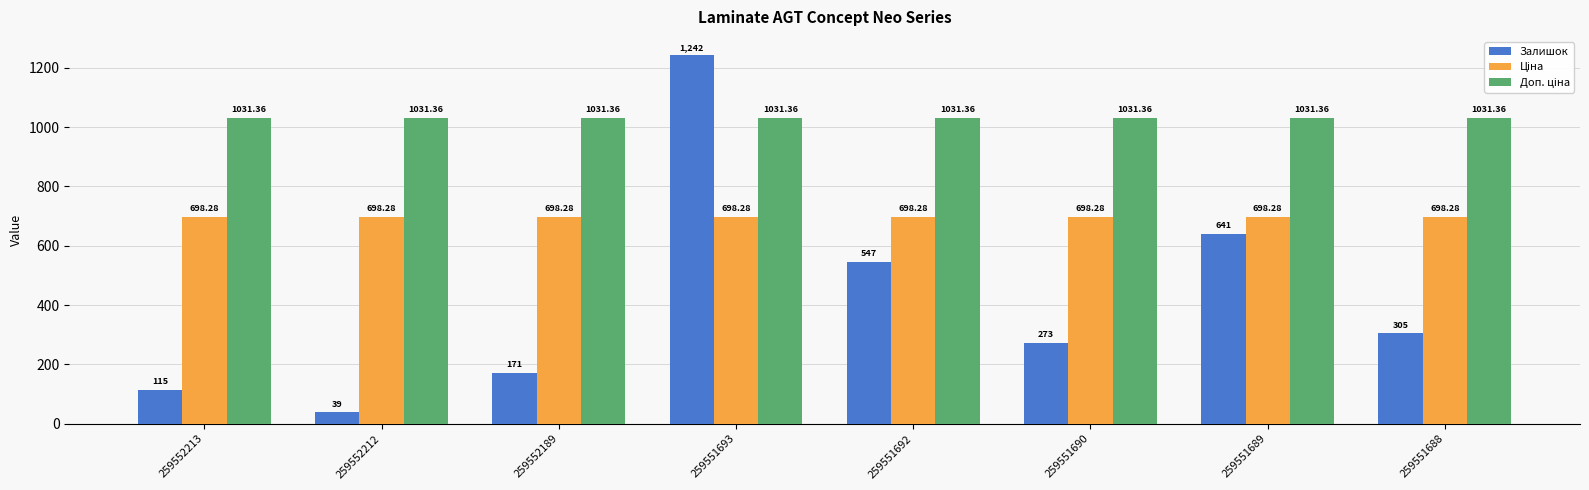

Which series changed the most between 259551692 and 259551689?

Залишок